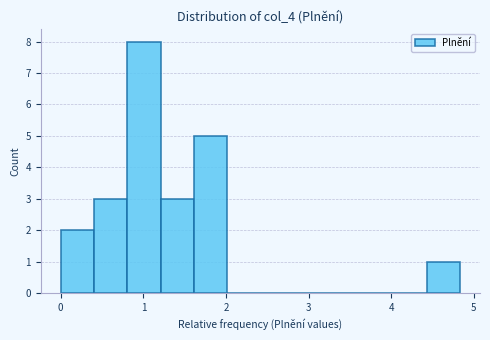

Reading left to right, list every bar in this chart as the range it spans on the x-axis followed by its height. Neither the bar edges nor the heights are printed on the chart, so give them approximately, as read against the axes.

0.0 to 0.4: 2
0.4 to 0.8: 3
0.8 to 1.2: 8
1.2 to 1.6: 3
1.6 to 2.0: 5
2.0 to 2.4: 0
2.4 to 2.8: 0
2.8 to 3.2: 0
3.2 to 3.6: 0
3.6 to 4.0: 0
4.0 to 4.4: 0
4.4 to 4.8: 1